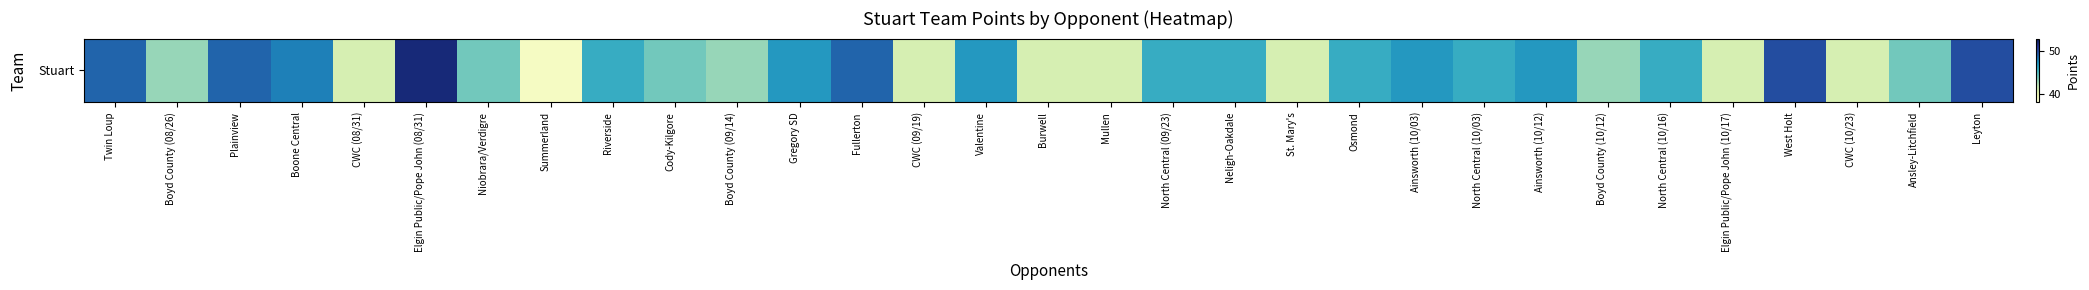

What is the sum of all values?

1398